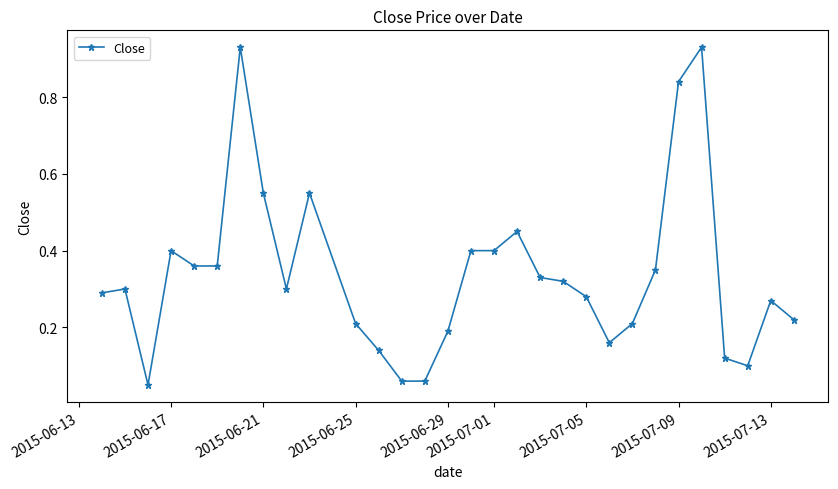

What is the sum of all values?

10.1